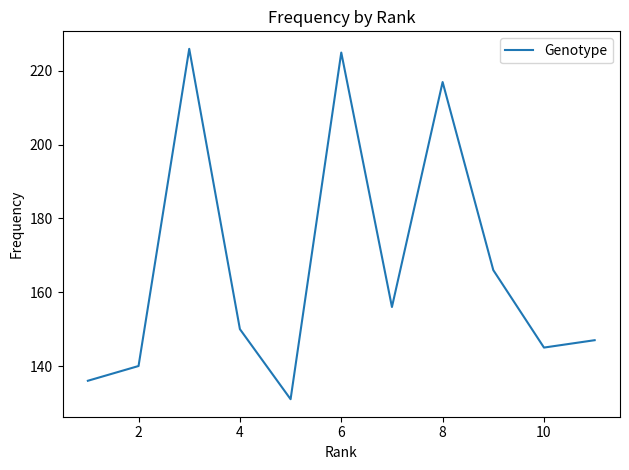

What is the minimum value shown in the chart?

131